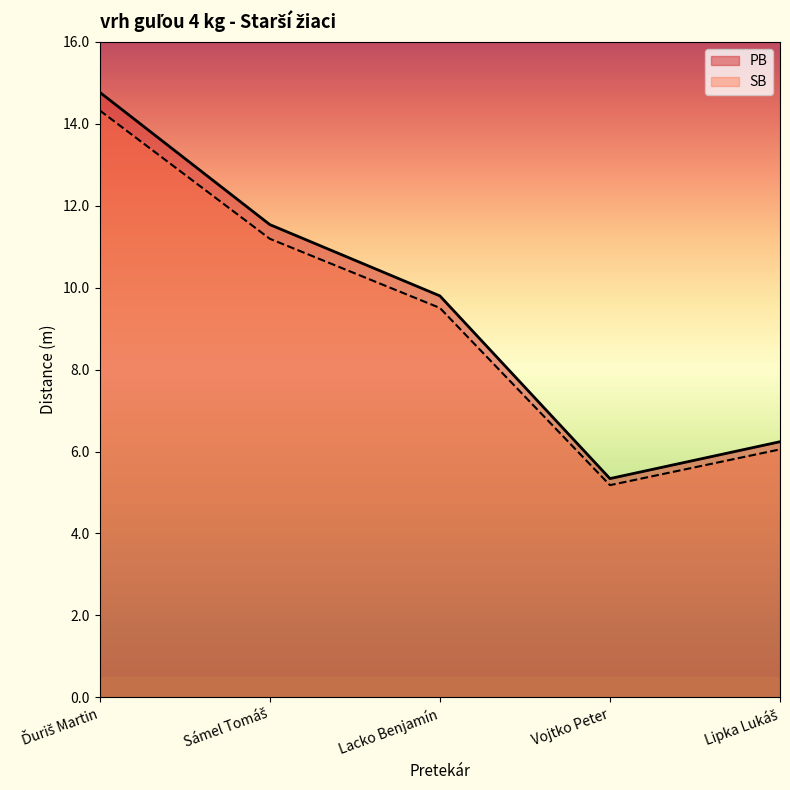

Where is PB nearest to the value 10?

Lacko Benjamín